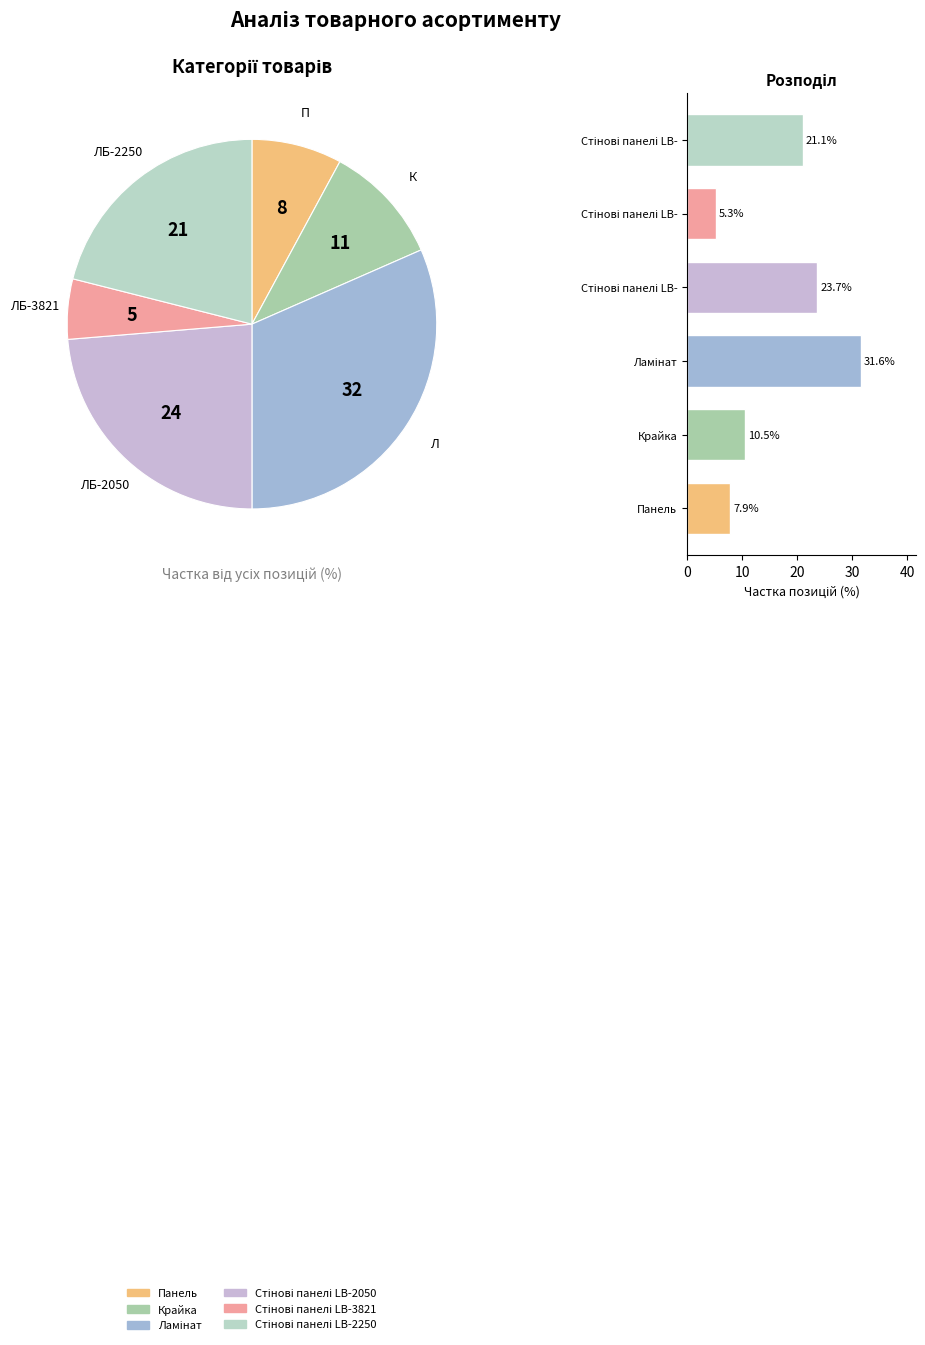

To the nearest percent, what is the difference between the Стінові панелі LB- and Стінові панелі LB- slice percentages?

18%